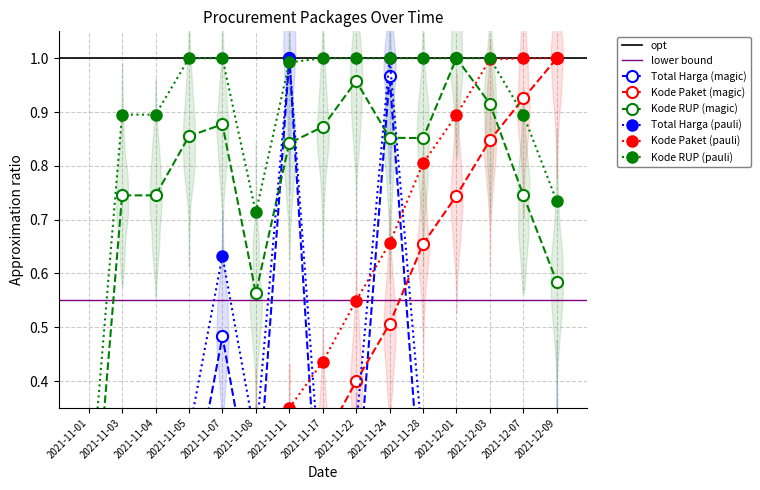

What position from the left is 2021-11-07?

5